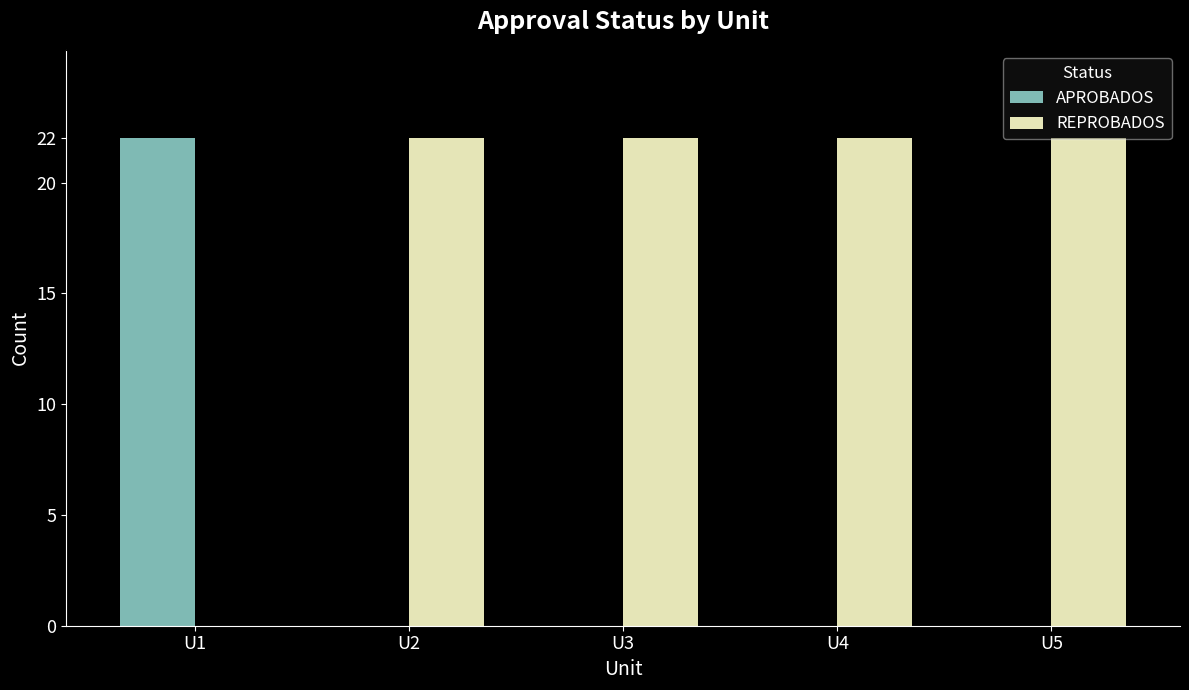

Reading right to left, what are all the values shown in this chart?

APROBADOS: 0	0	0	0	22
REPROBADOS: 22	22	22	22	0